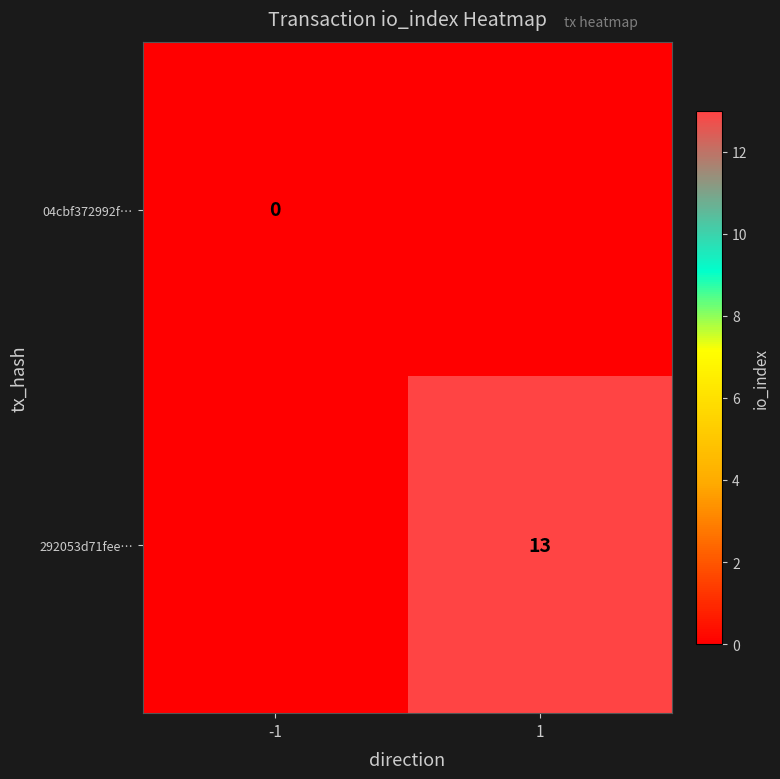

The value of 292053d71fee… at 1 is 20. True or false?

False